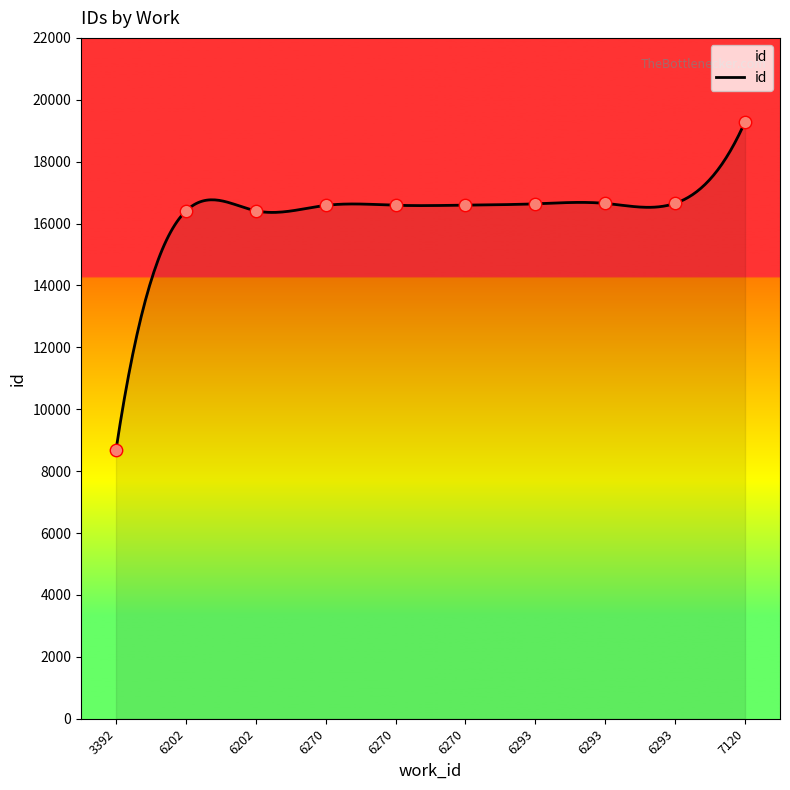

What is the change in value from 6202 to 6270?

+192